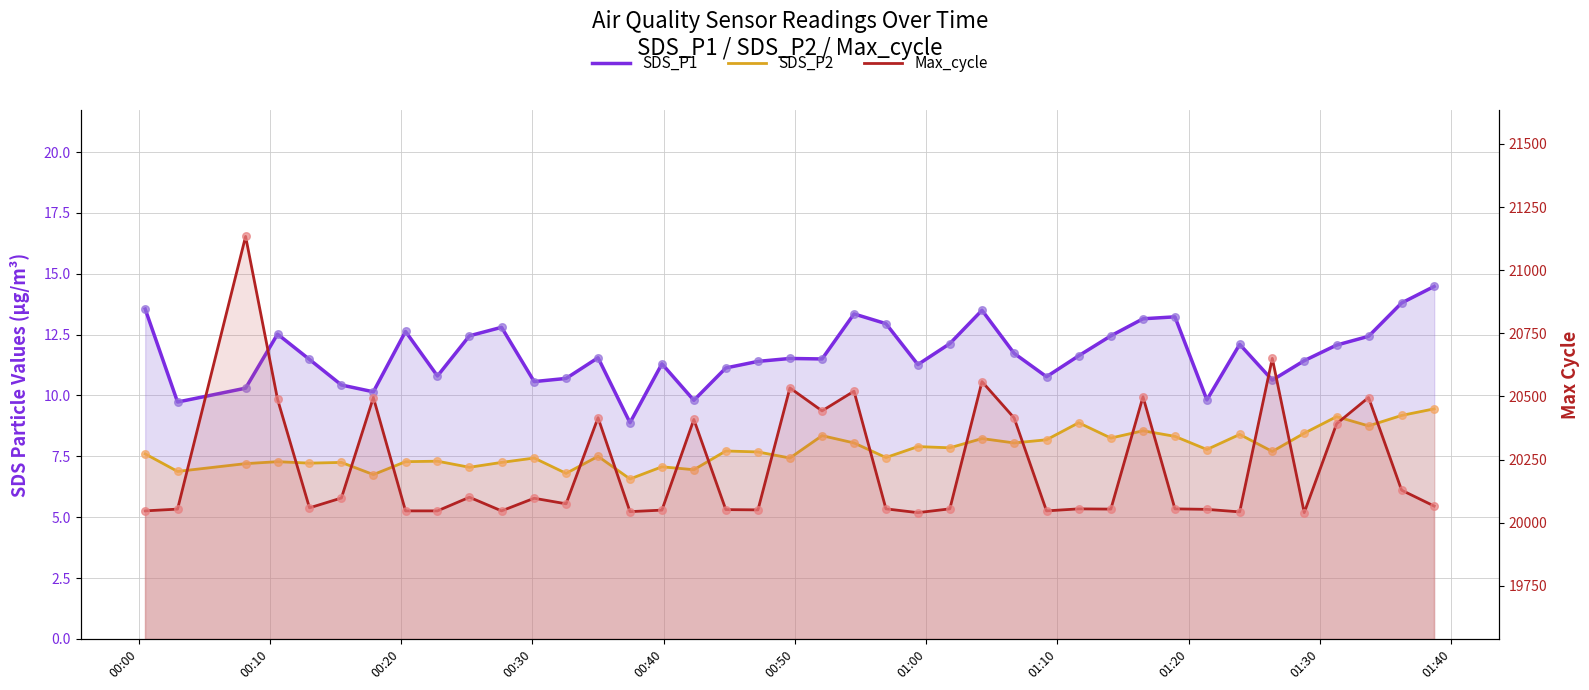

Which series reaches the minimum Y coordinate?

SDS_P2